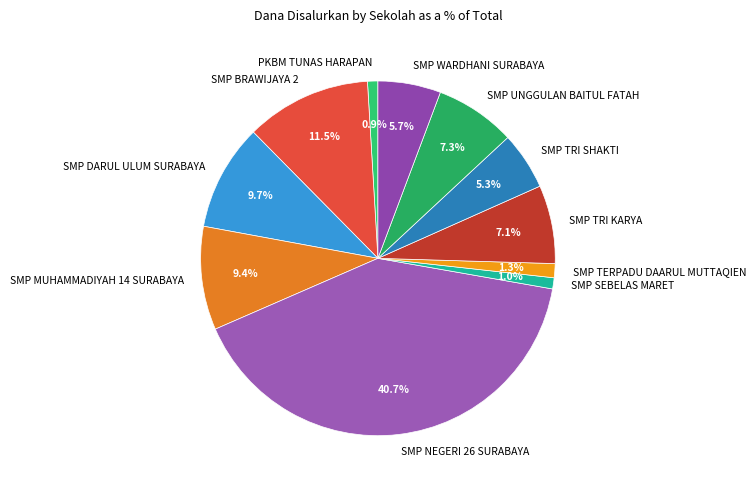

What is the largest slice in the pie chart?

SMP NEGERI 26 SURABAYA